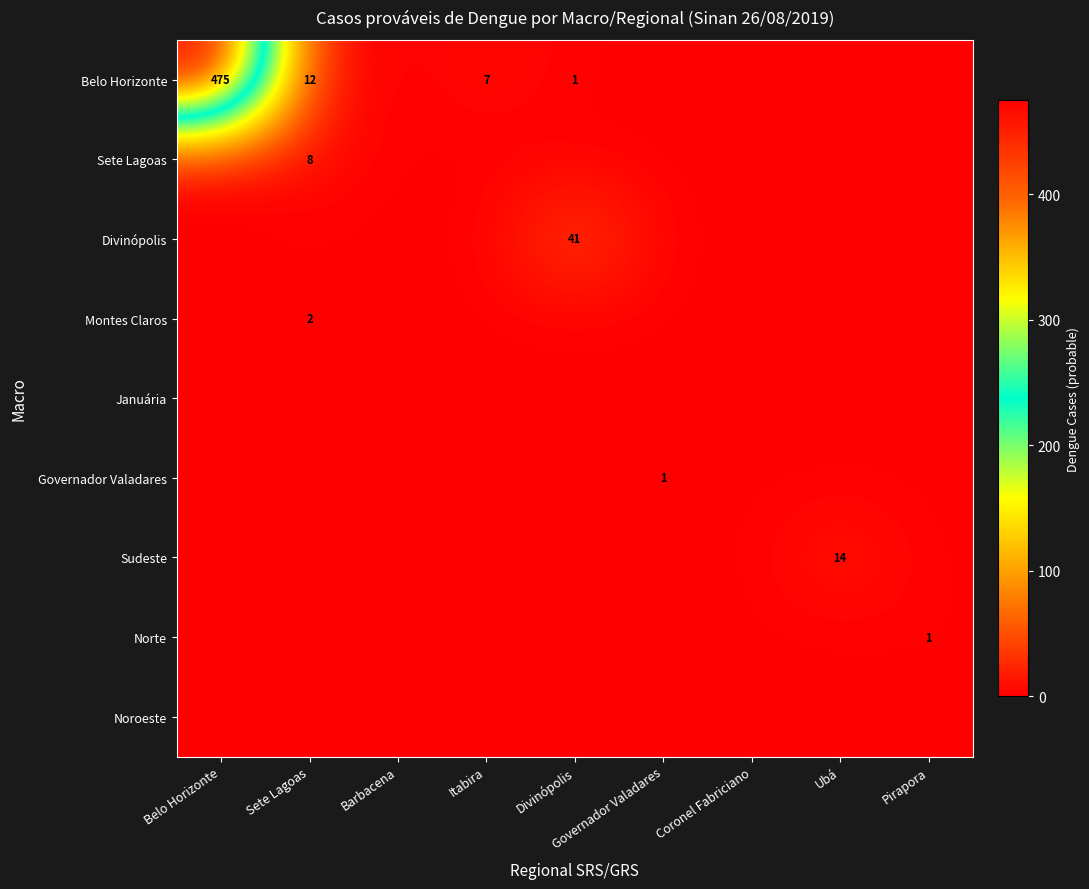

The Norte series shows 2 at Pirapora. True or false?

False